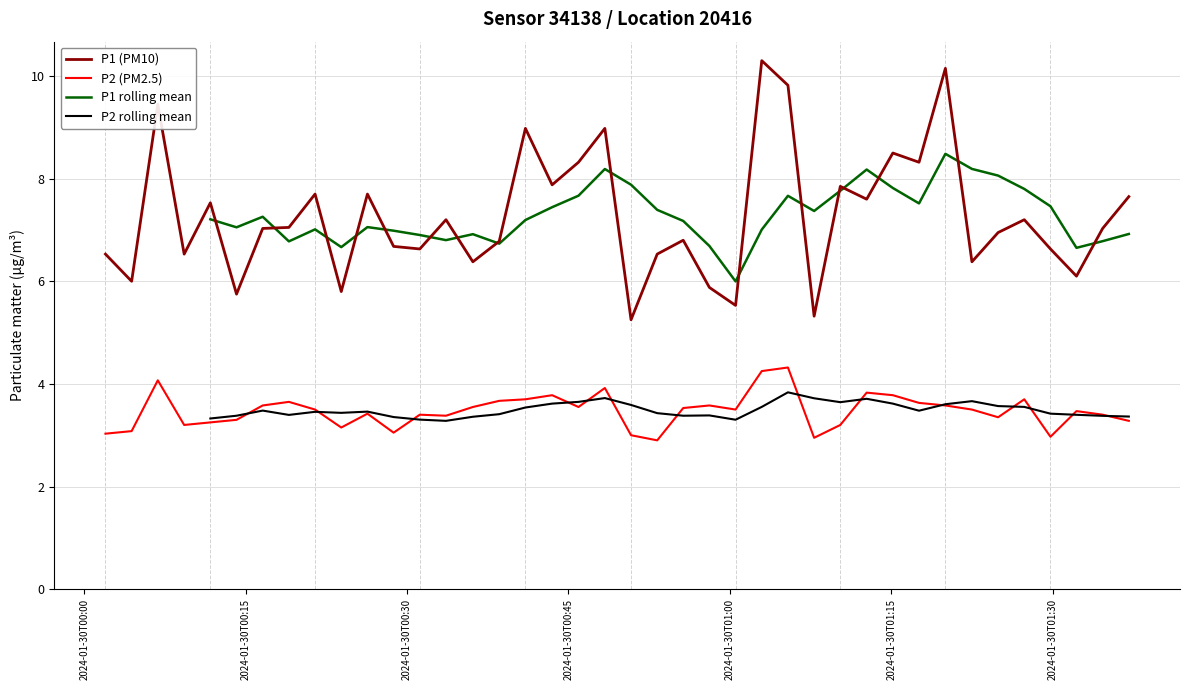

What is the lowest value of the P2 (PM2.5) series?

2.9